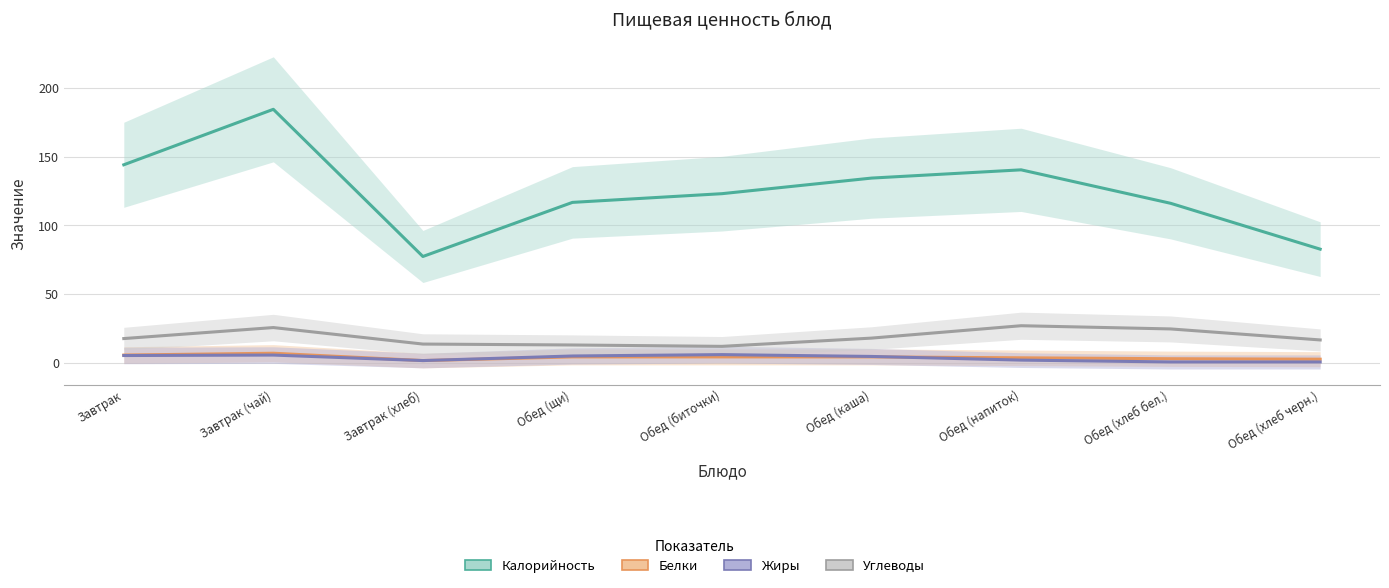

True or false: Углеводы has a value of 7.6 at Завтрак (хлеб).

False